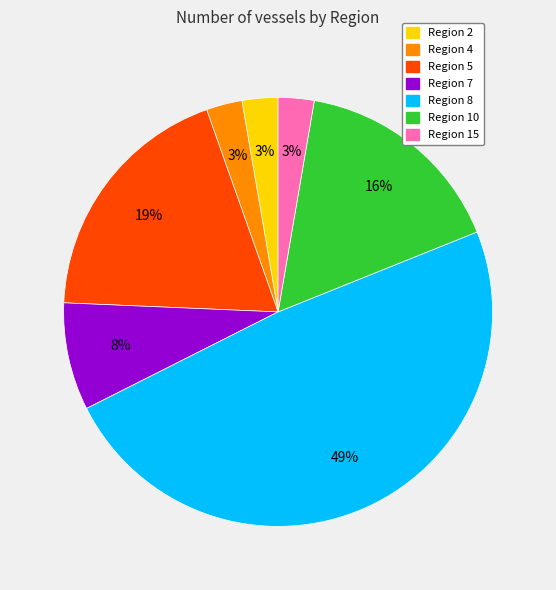

To the nearest percent, what is the difference between the largest and smallest slice percentages?

46%